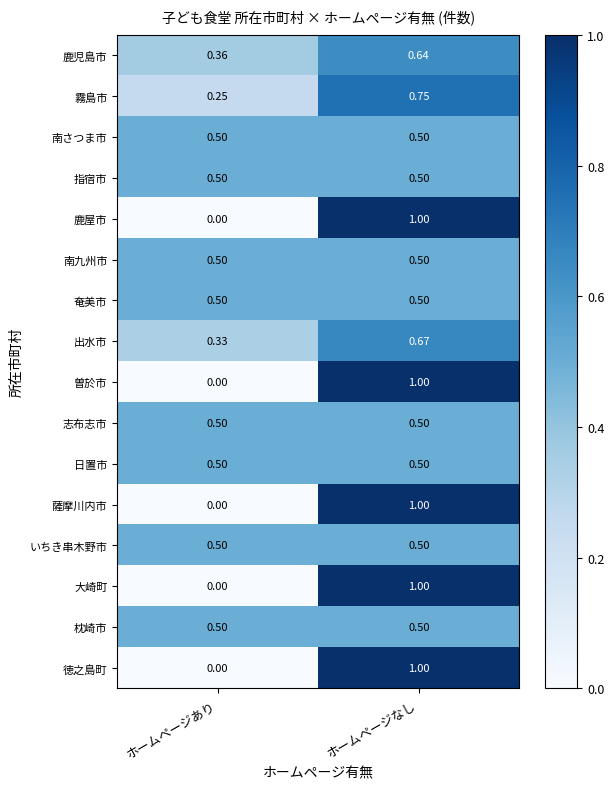

At which category is the sum across all series the highest?

ホームページなし